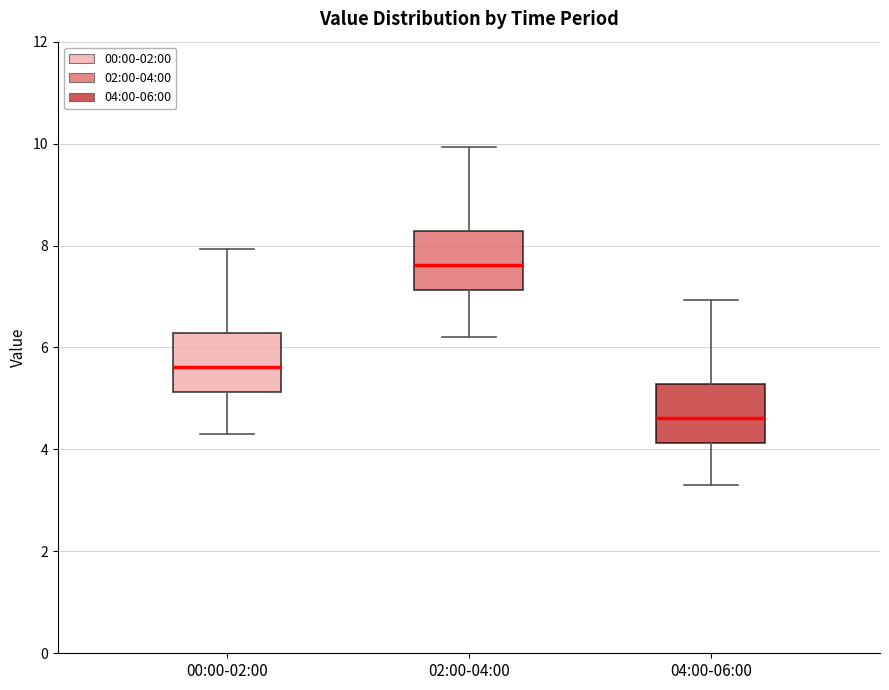

Reading left to right, read every box against the y-axis: the position of its median line, the range the box covers, and the ends of its whiskers. The values are not printed on the chart, so give them approximately, as read against the axis.

00:00-02:00: median 5.6, box 5.2 to 6.2, whiskers 4.4 to 8.0
02:00-04:00: median 7.6, box 7.2 to 8.2, whiskers 6.2 to 10.0
04:00-06:00: median 4.6, box 4.2 to 5.2, whiskers 3.4 to 7.0